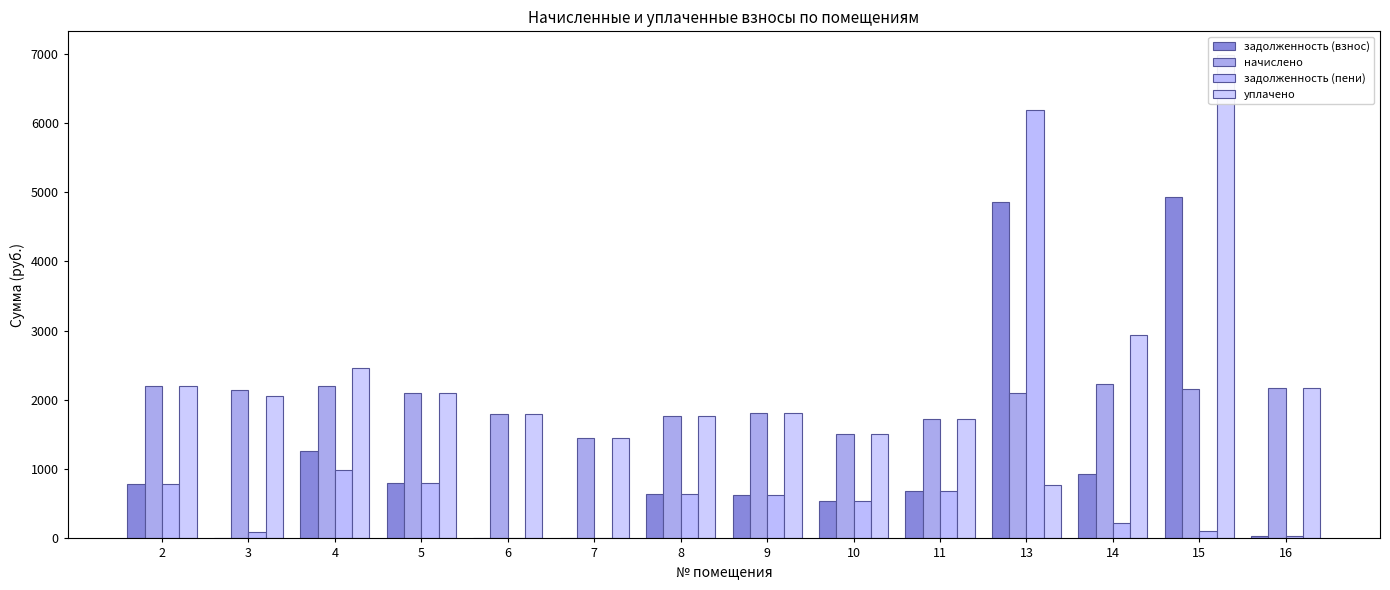

What is the average value of the начислено series?

1954.6